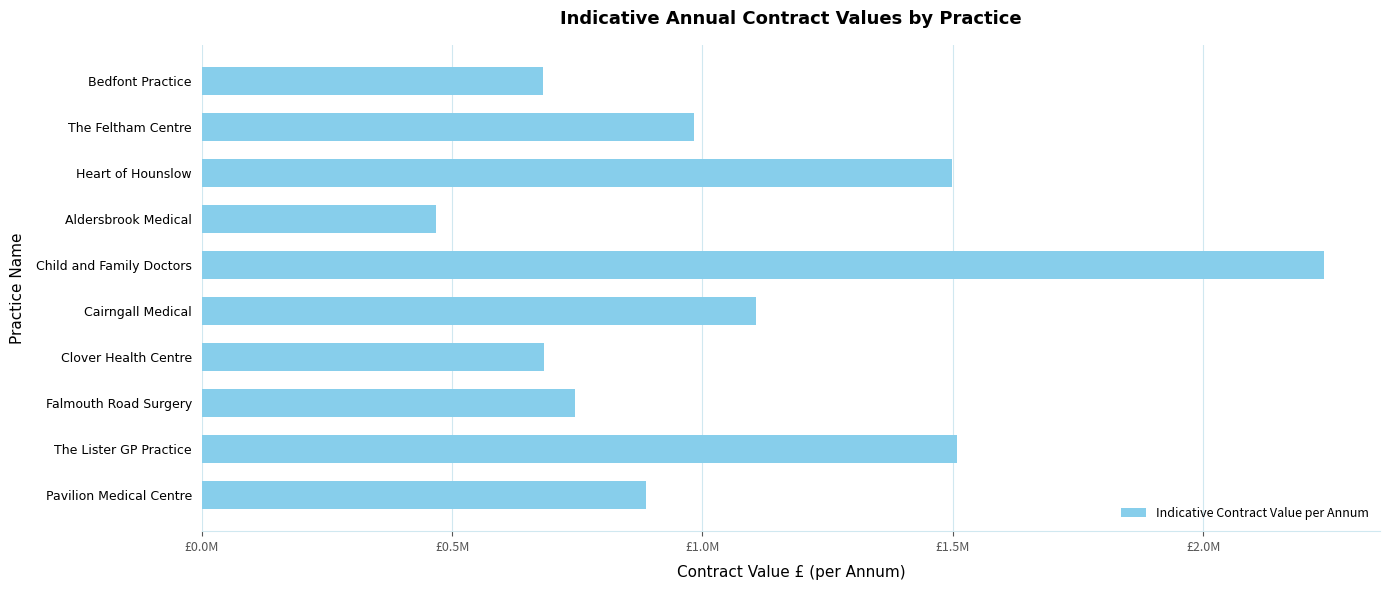

Are the bars horizontal?

Yes